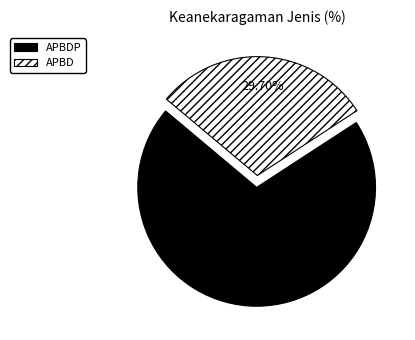

Is the sum of APBD and APBDP greater than half?

Yes